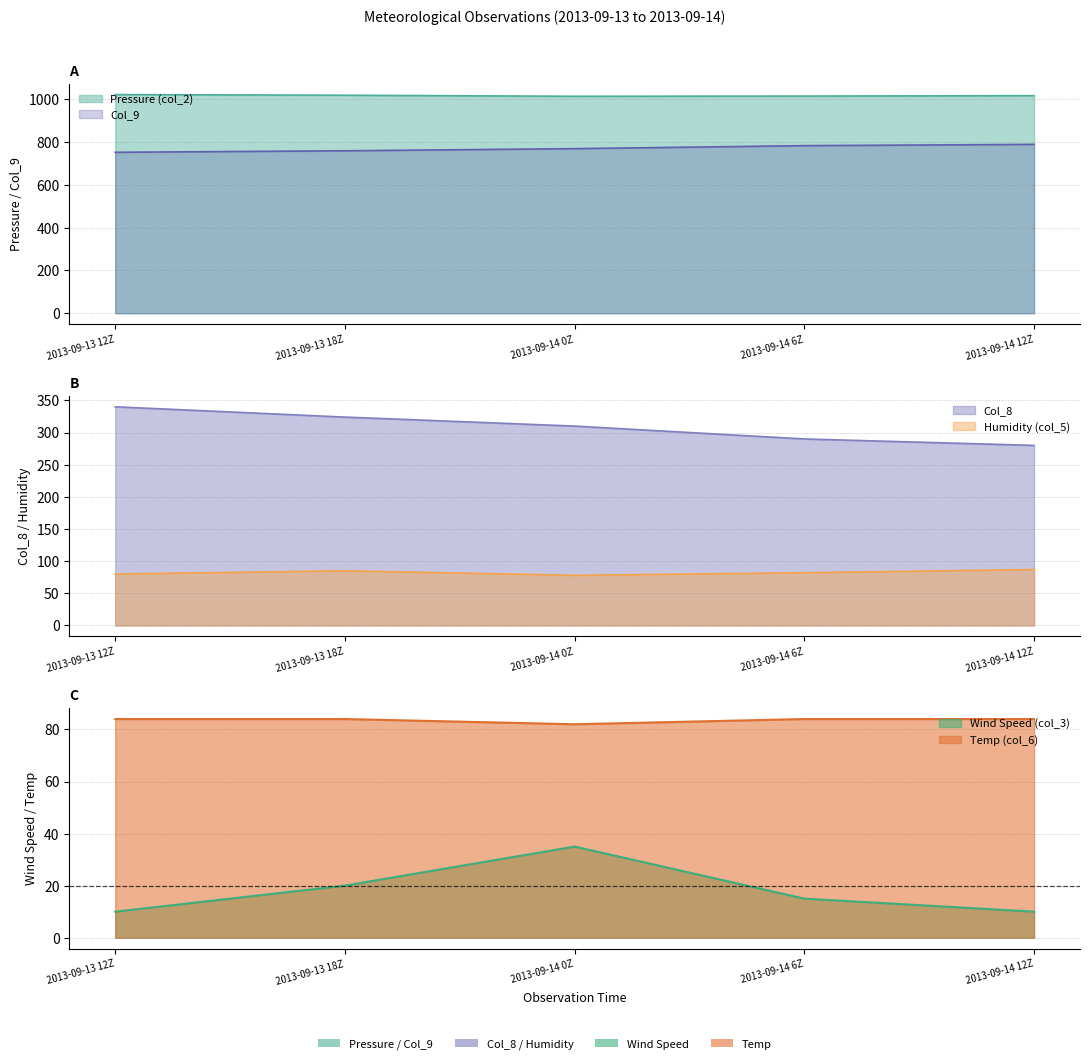

True or false: Col_9 has a value of 1230 at 2013-09-13 18Z.

False